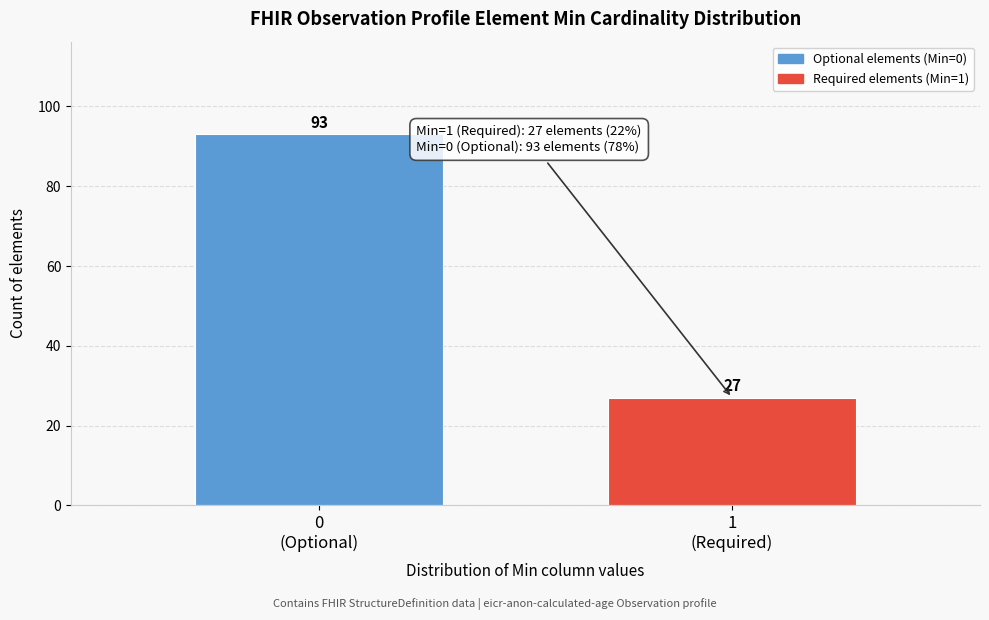

Reading left to right, extract all data points from this chart.

93	27